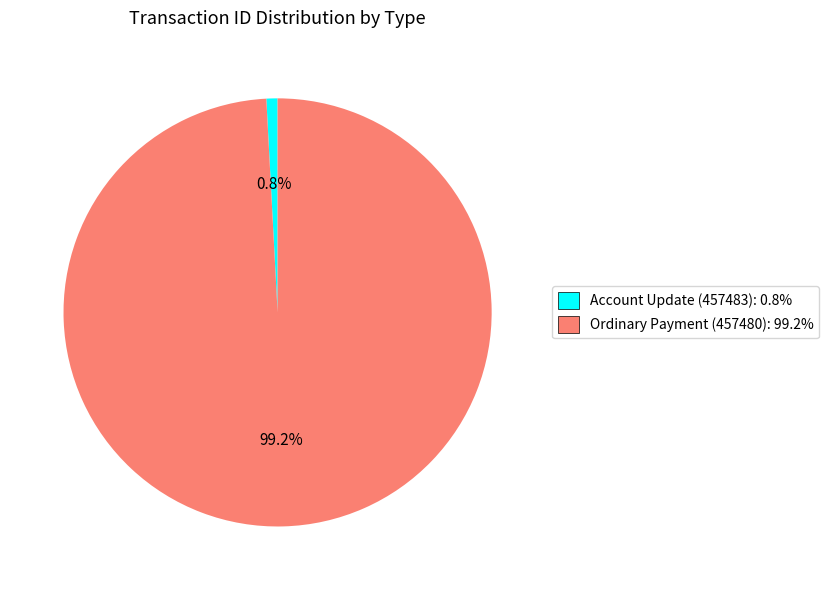

Which slice represents more than half of the pie?

Ordinary Payment (457480)